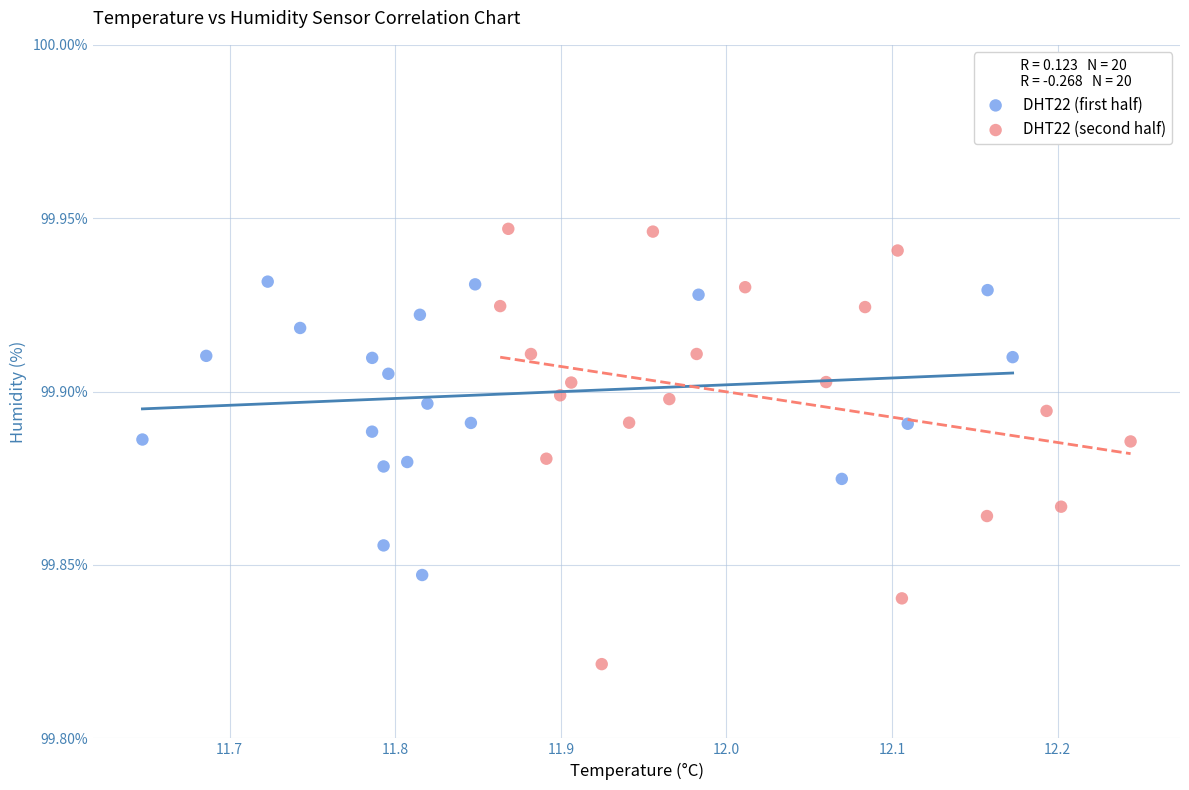

Which series has the largest Y range (max minus min)?

DHT22 (second half)